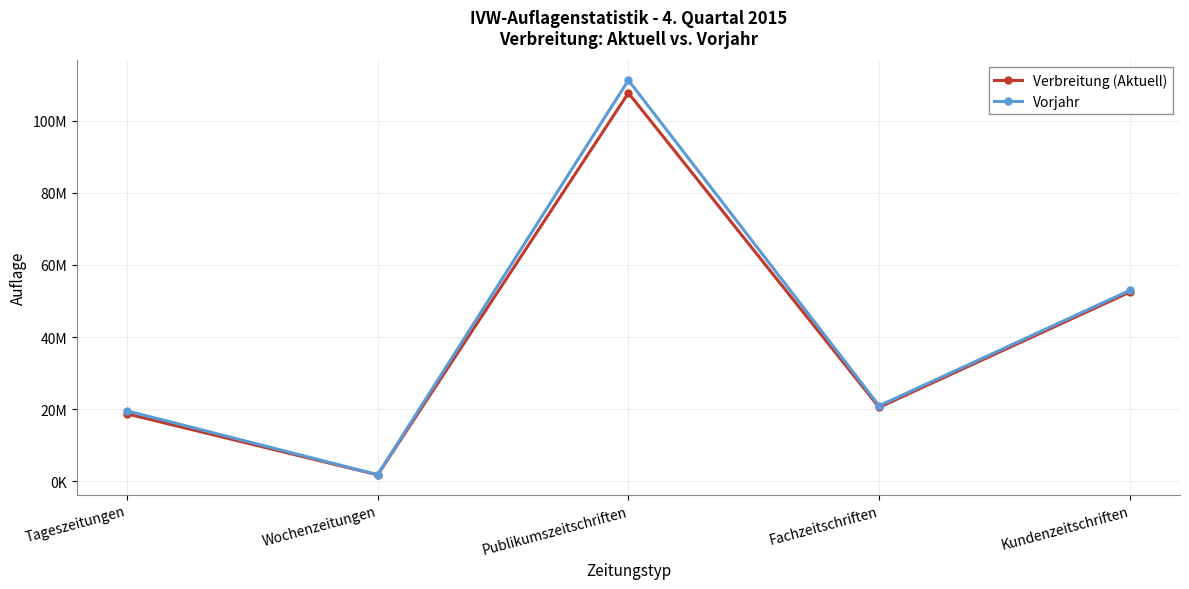

The Vorjahr series shows 29348664 at Tageszeitungen. True or false?

False